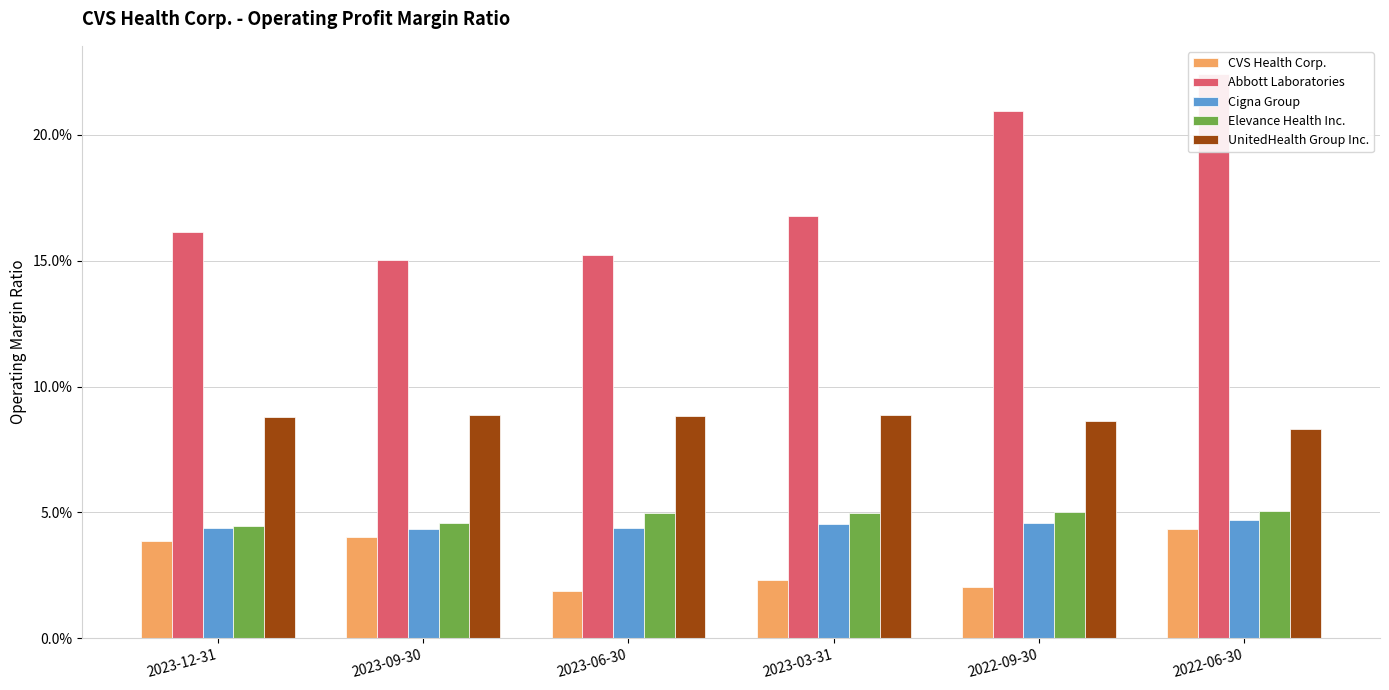

Which has a higher value, 2023-12-31 or 2022-09-30?

2023-12-31